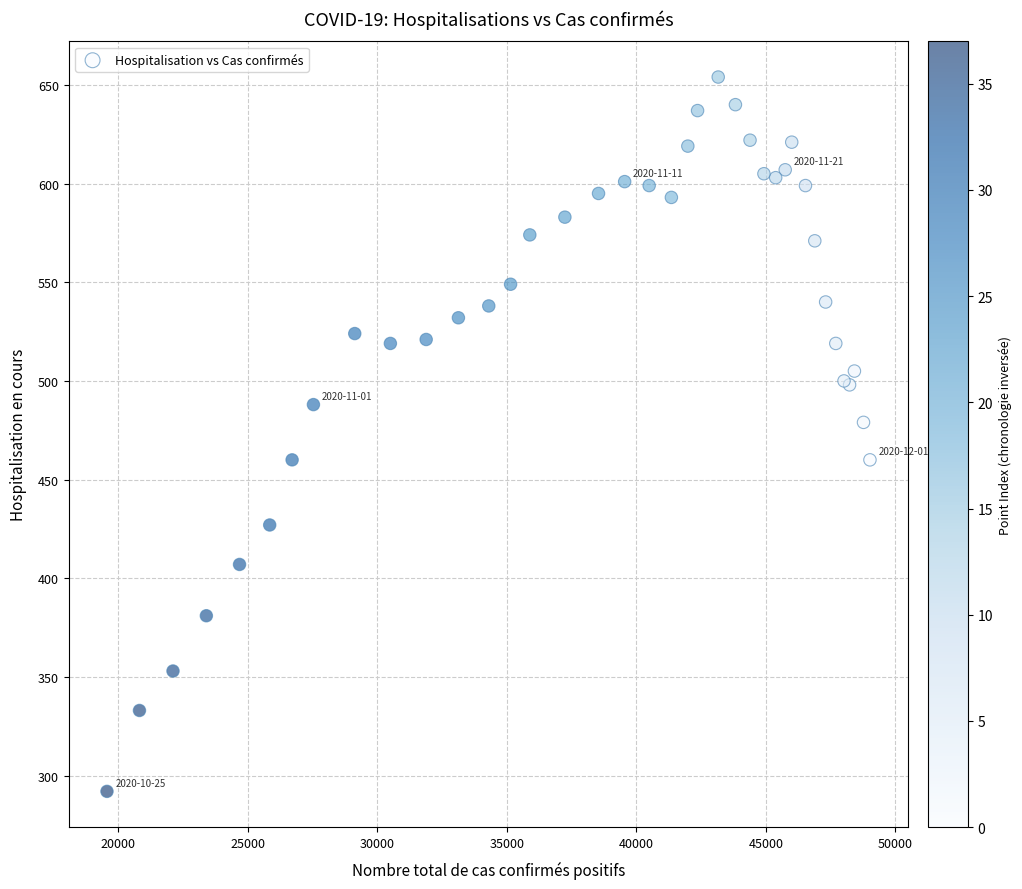

What Y value in the scatter plot is closest to 473?

479